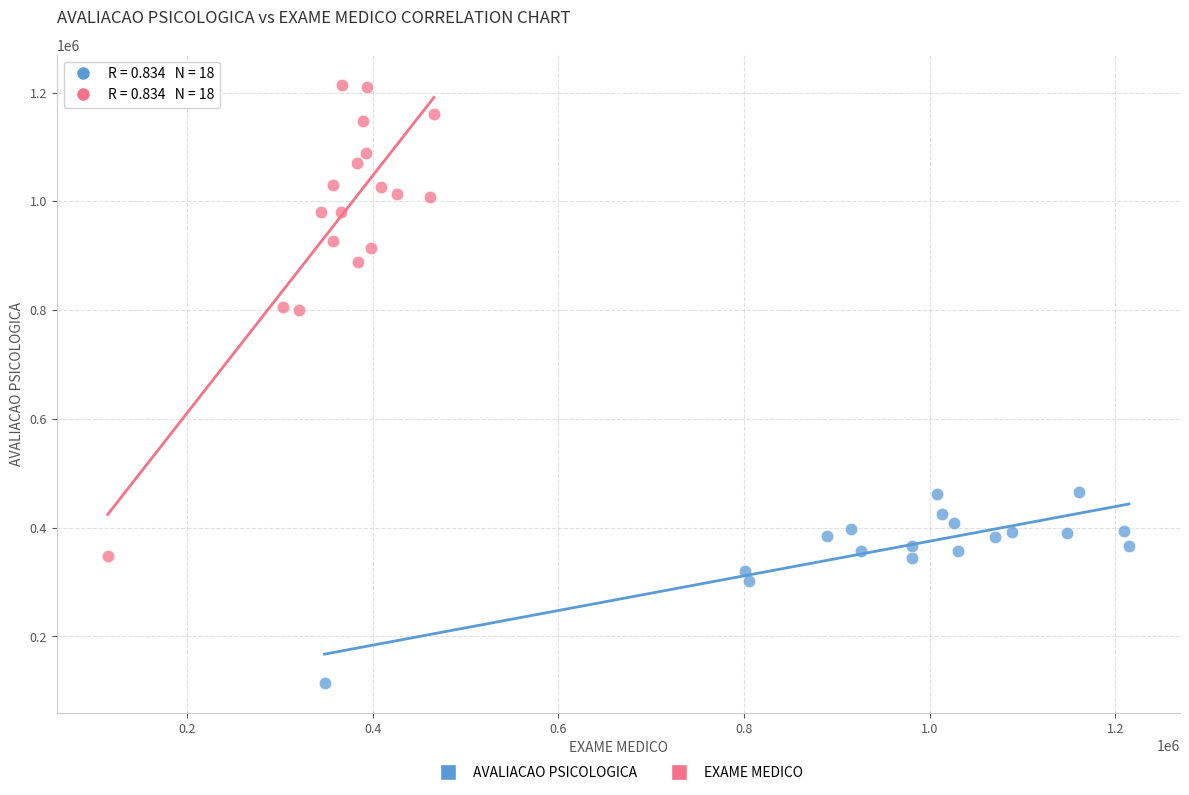

Which series has the largest Y range (max minus min)?

EXAME MEDICO